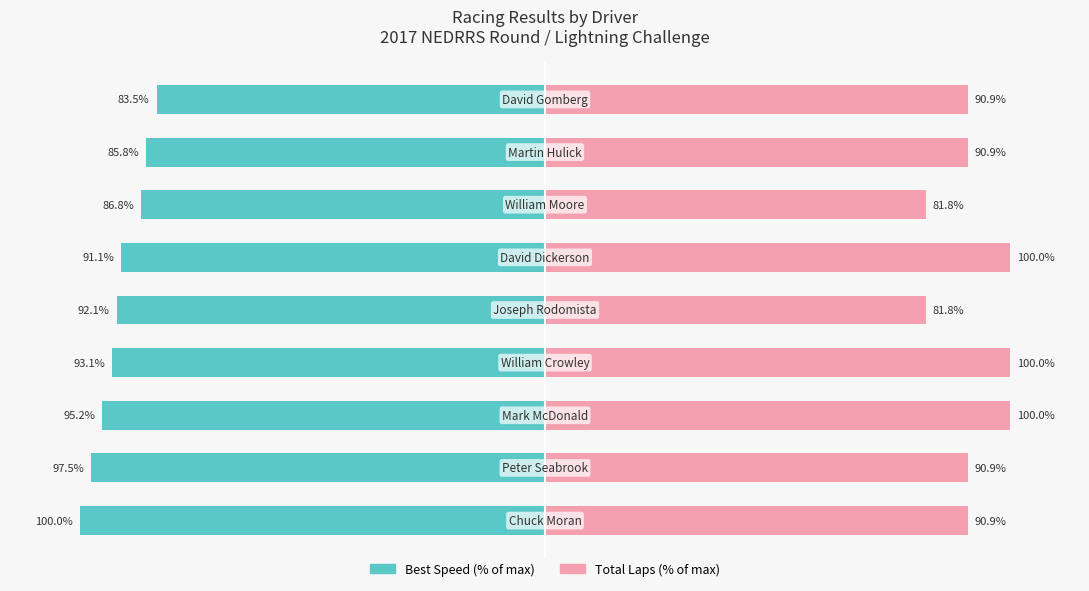

What is the approximate value of Total Laps (% of max) at 2?

100.0